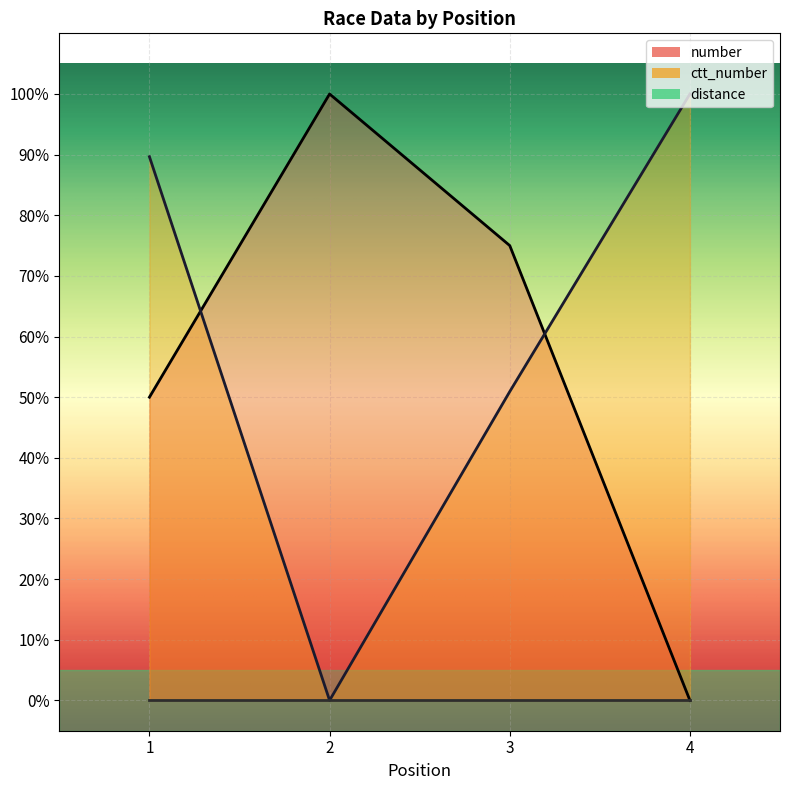

Is the value of number at 3 greater than the value of ctt_number at 2?

Yes